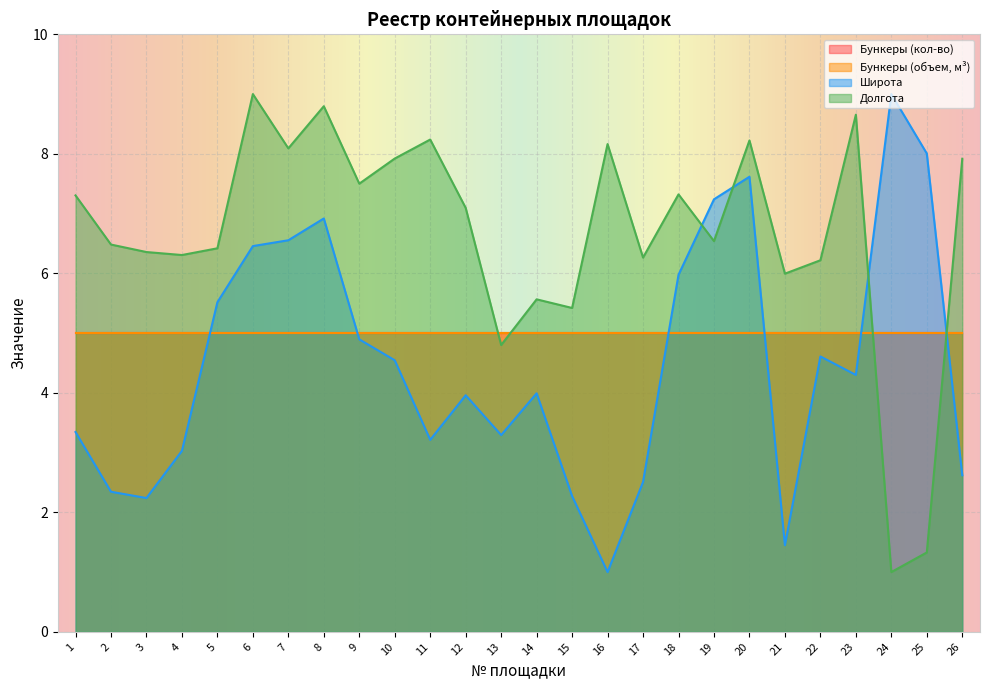

Where does the Широта series first go above 4?

5